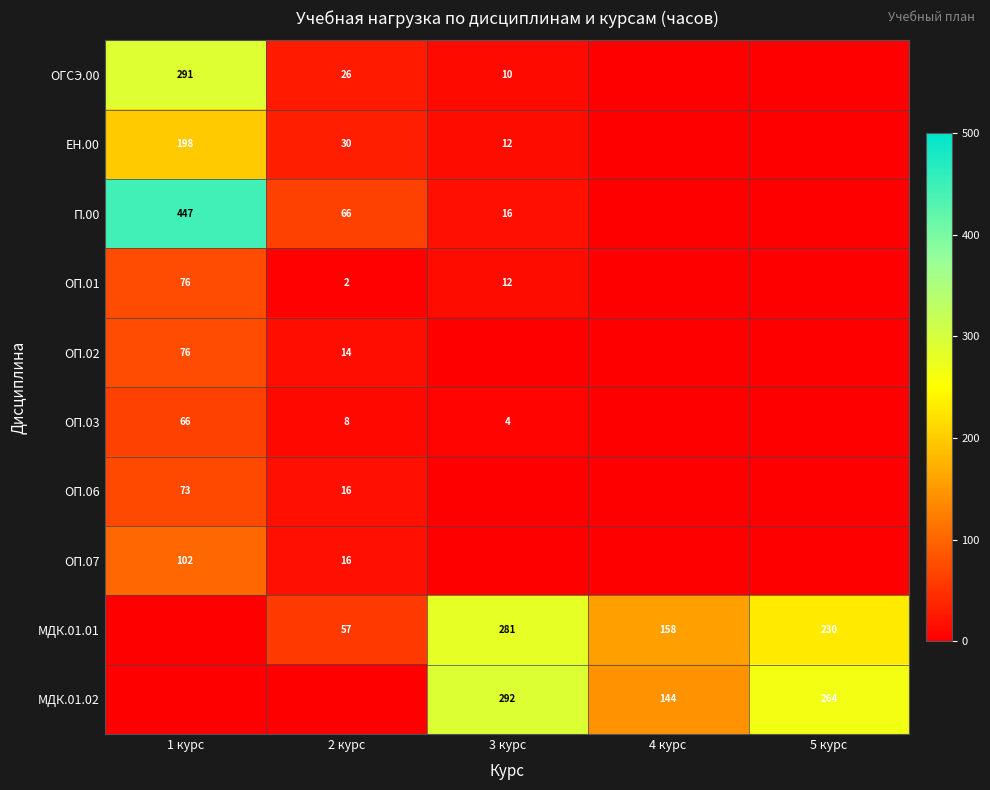

True or false: ОП.06 has a value of 16 at 2 курс.

True